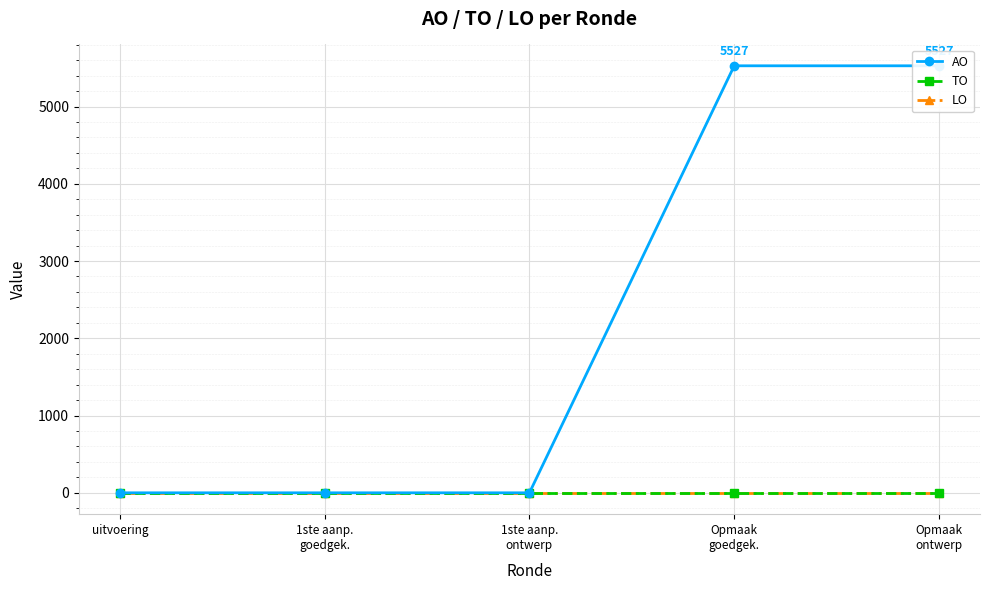

How many lines are shown in the chart?

3